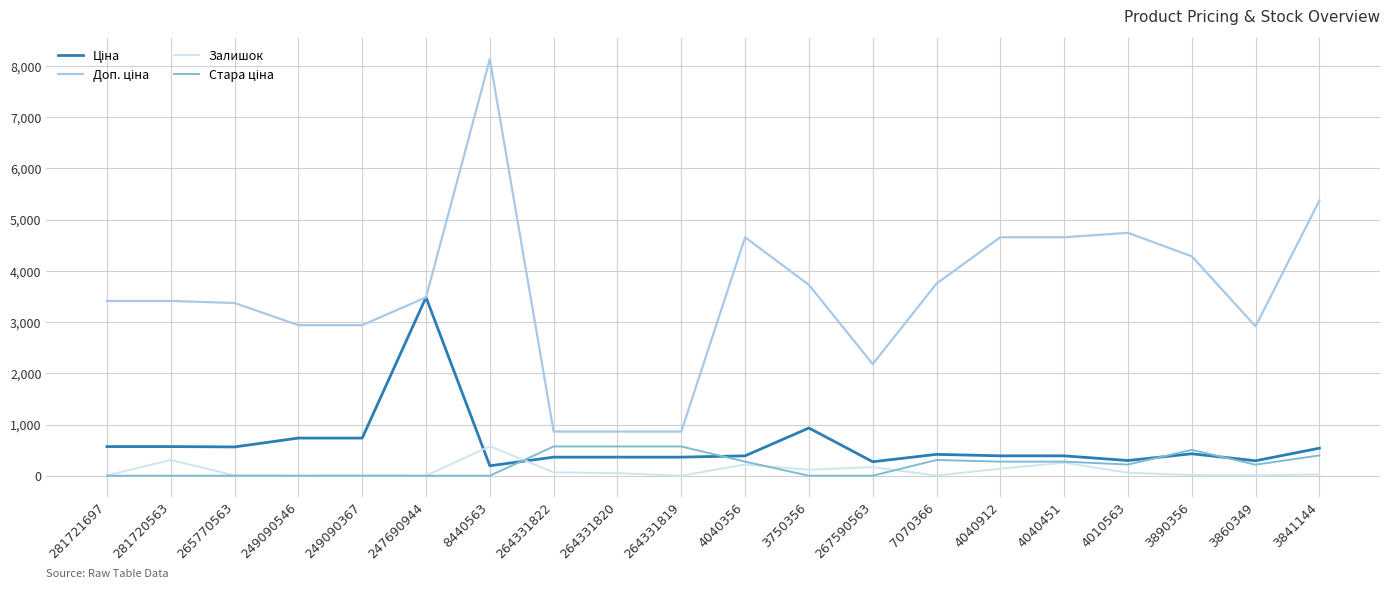

At which category does the chart reach its peak across all series?

8440563